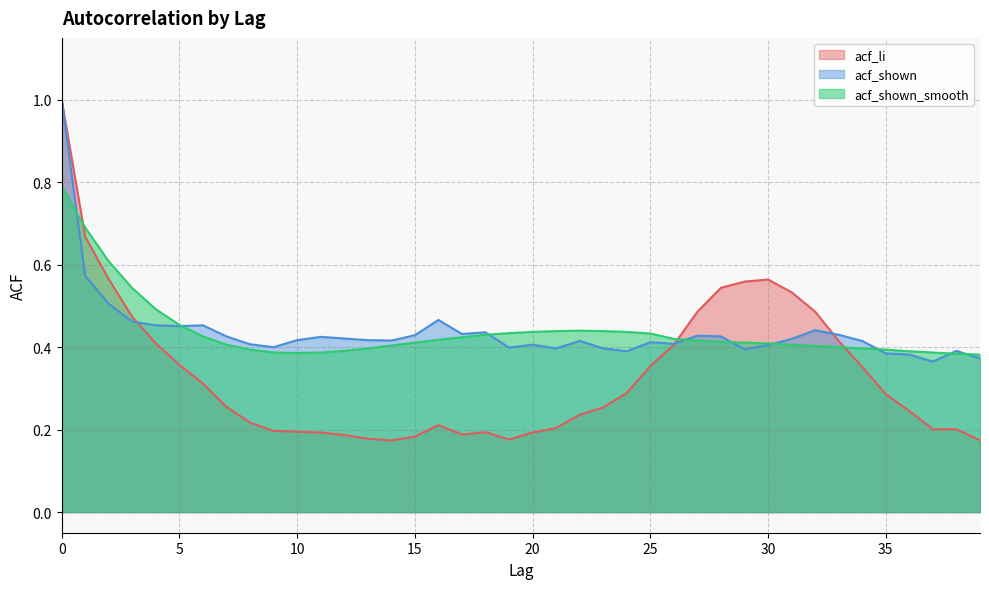

Which category has the lowest value across all series?

14